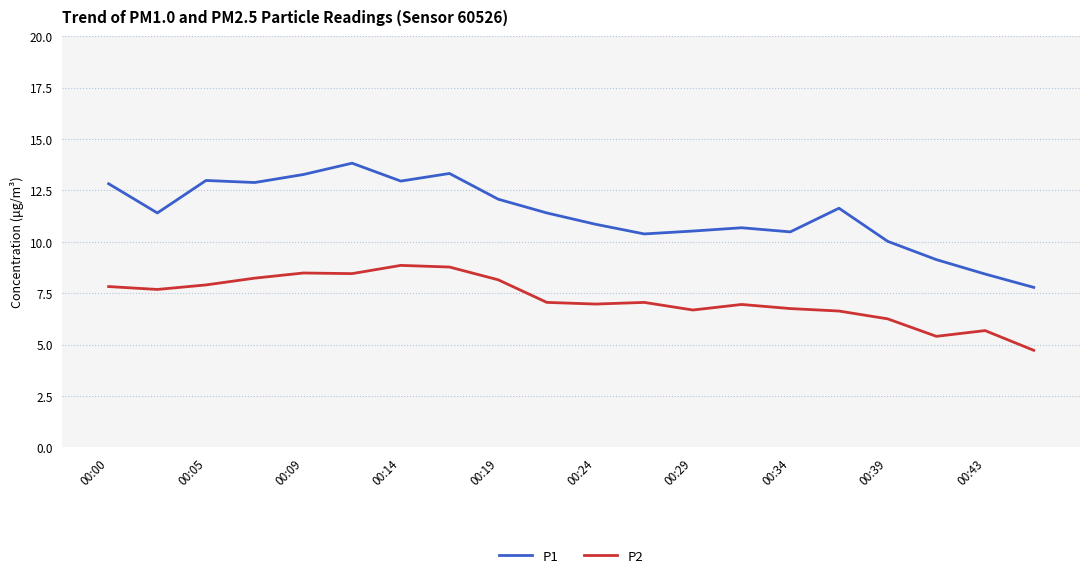

True or false: P1 and P2 intersect in this chart.

False